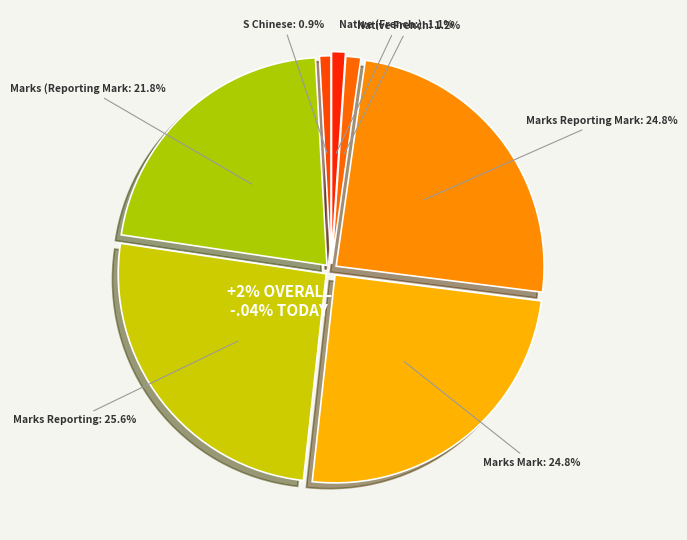

What is the ratio of the value at 1007 / marks mark to the value at 1007 / marks reporting mark?

1.0